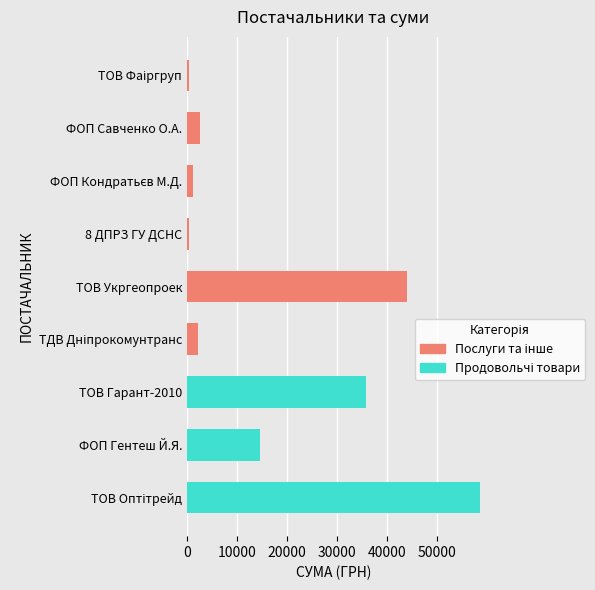

How many data points does each series have?

9